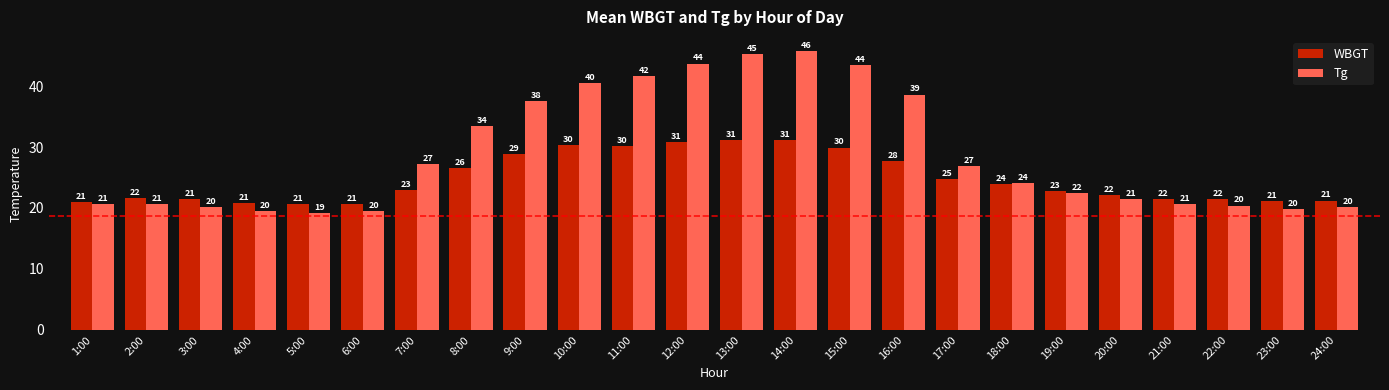

List the series in order of their overall mean, highest first.

Tg, WBGT